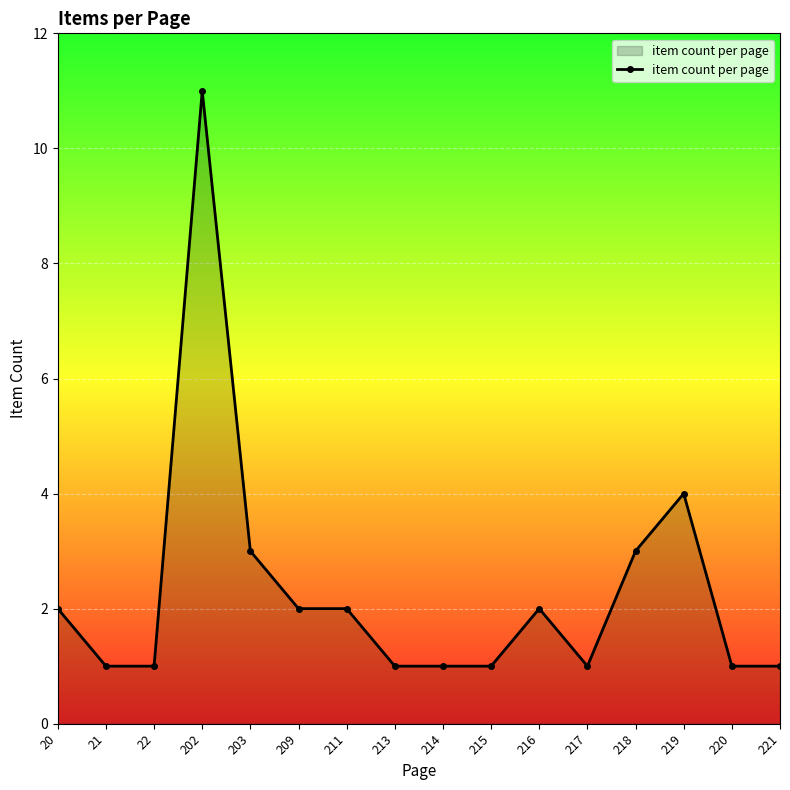

Approximately how many times larger is the value at 217 compared to 203?

0.3